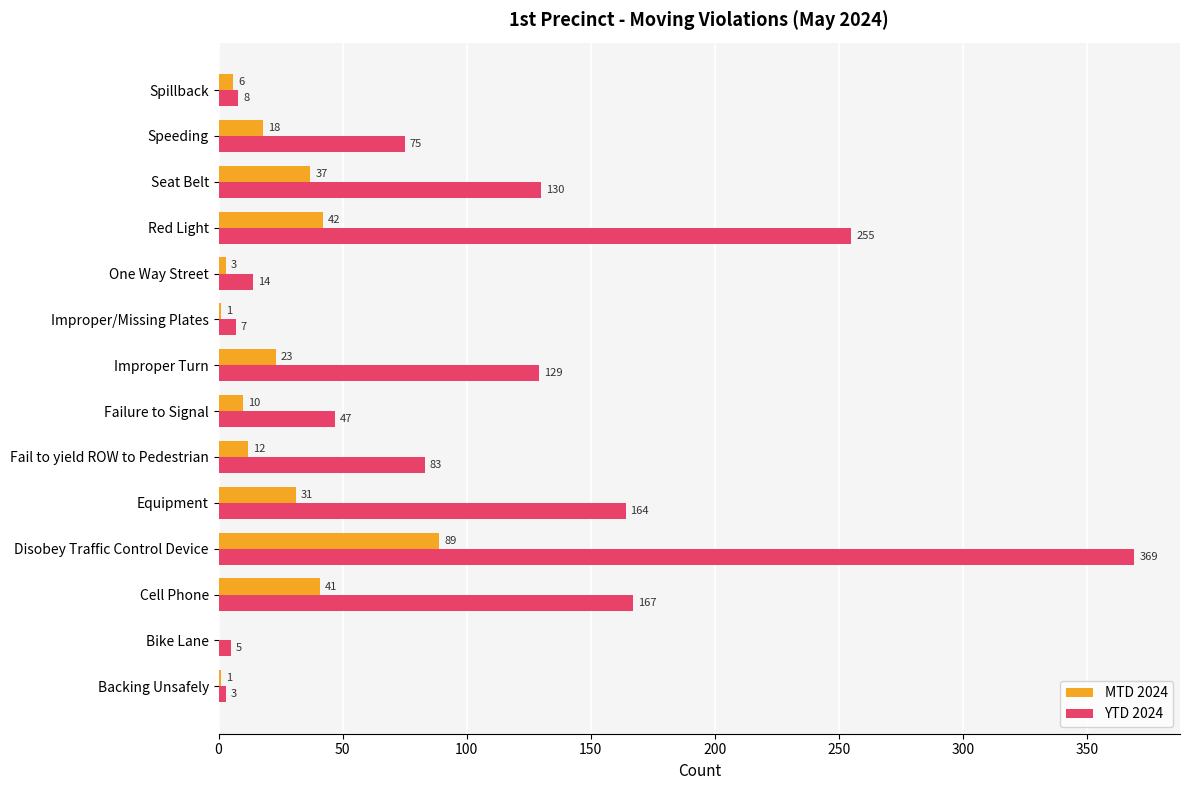

Between One Way Street and Red Light, which series saw the biggest shift?

YTD 2024